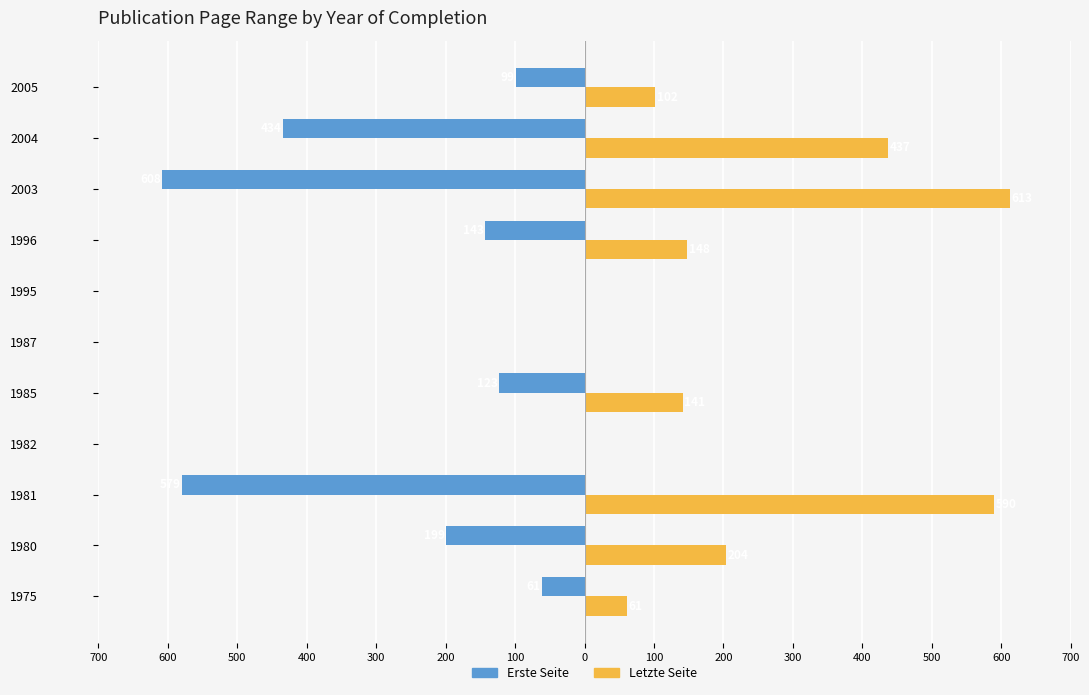

What are all the series names shown in the legend?

Erste Seite, Letzte Seite